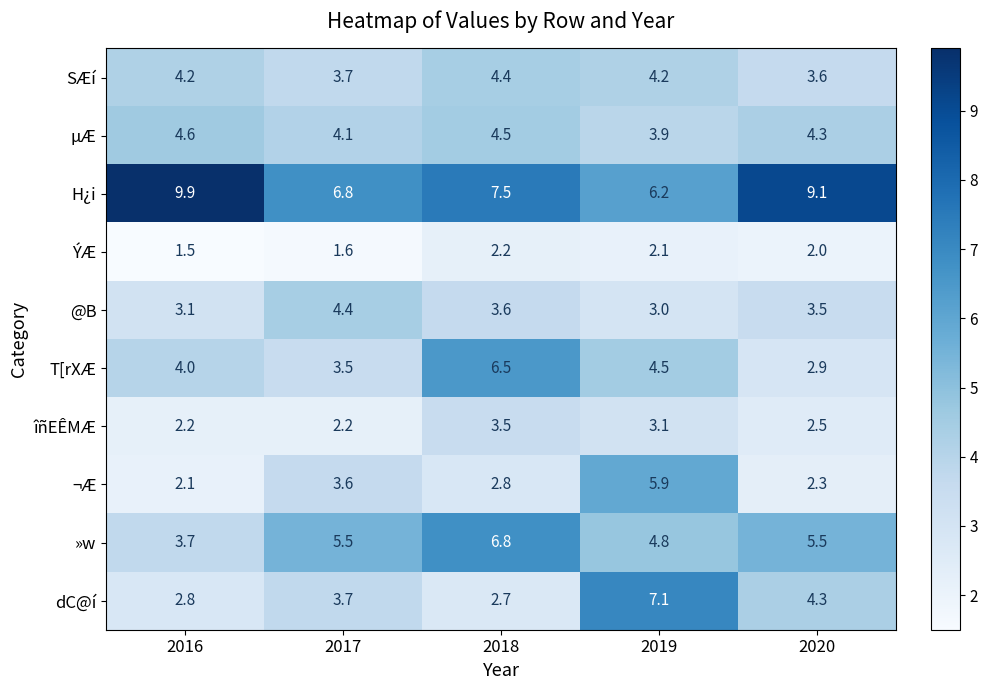

Which category has the lowest value in the SÆí series?

2020